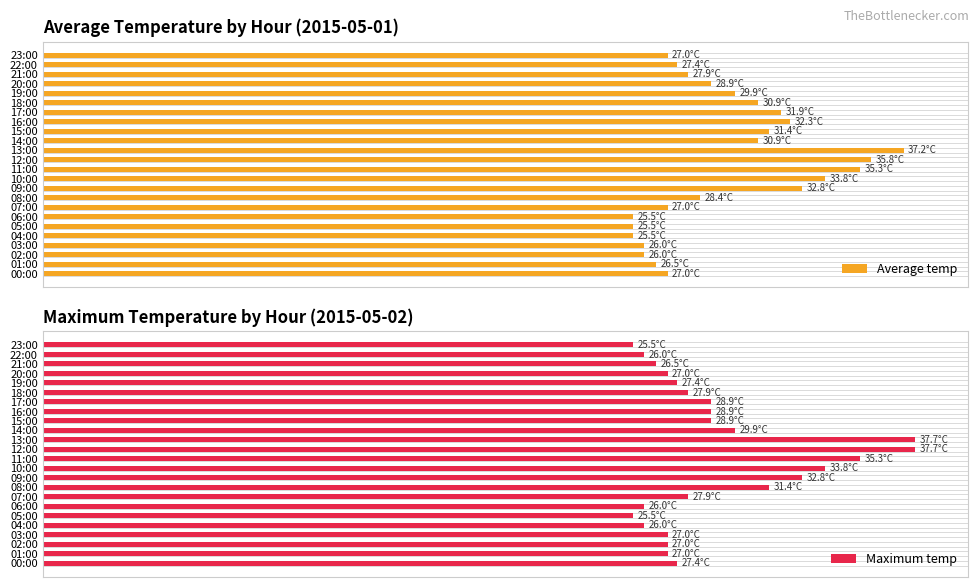

Which category has the highest value across all series?

12